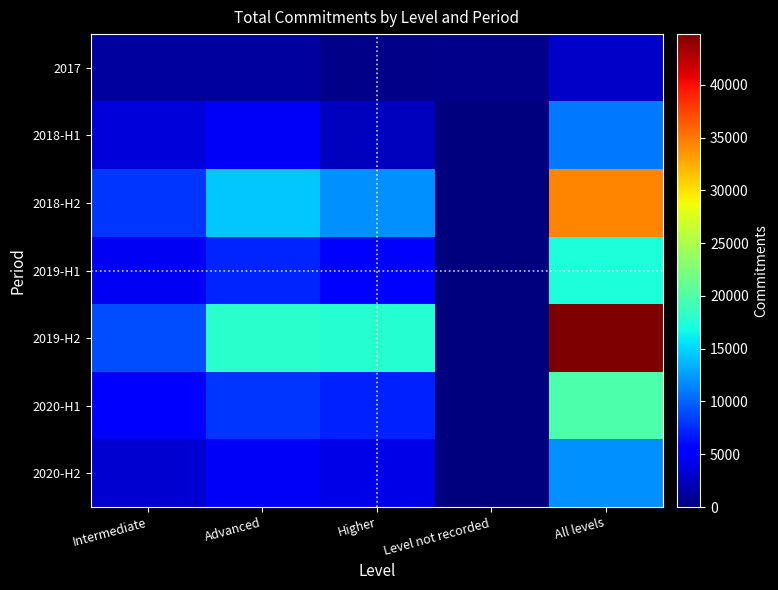

What is the highest value of the 2020-H1 series?

19900.0